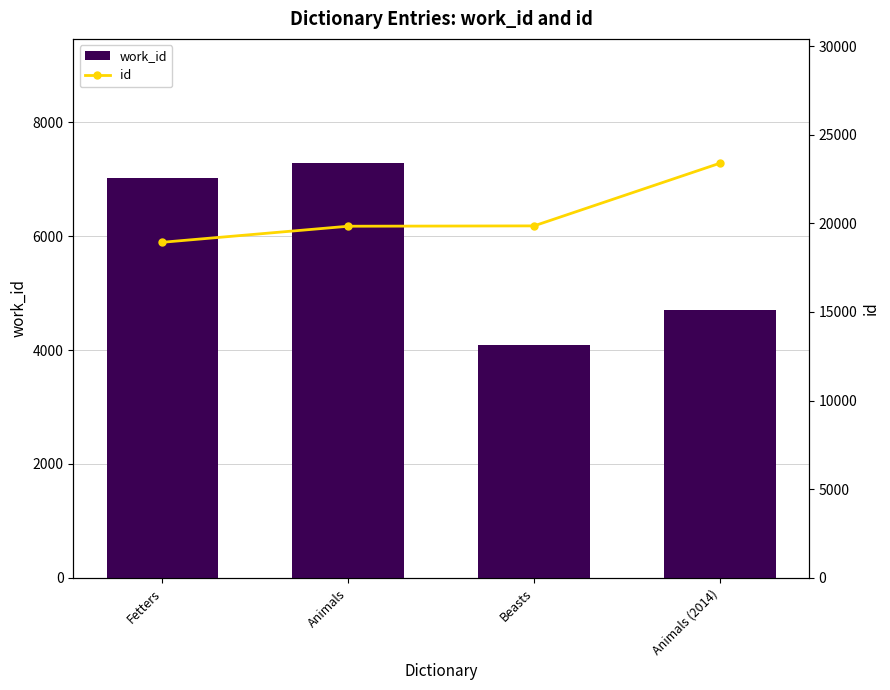

What is the value of the id bar at the 3rd from the left?

19857